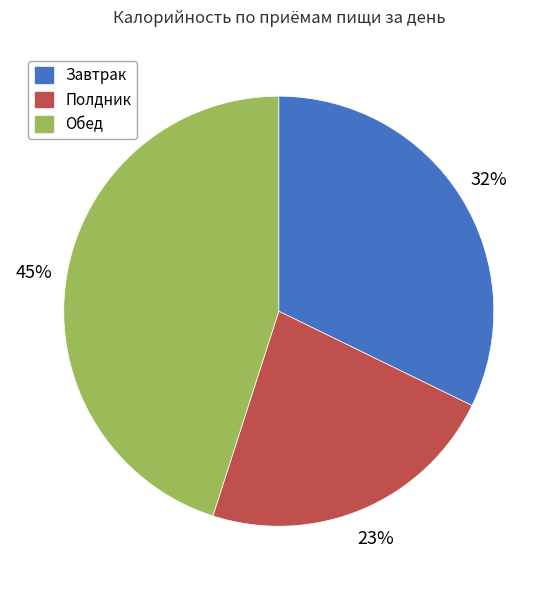

To the nearest percent, what is the difference between the largest and smallest slice percentages?

22%